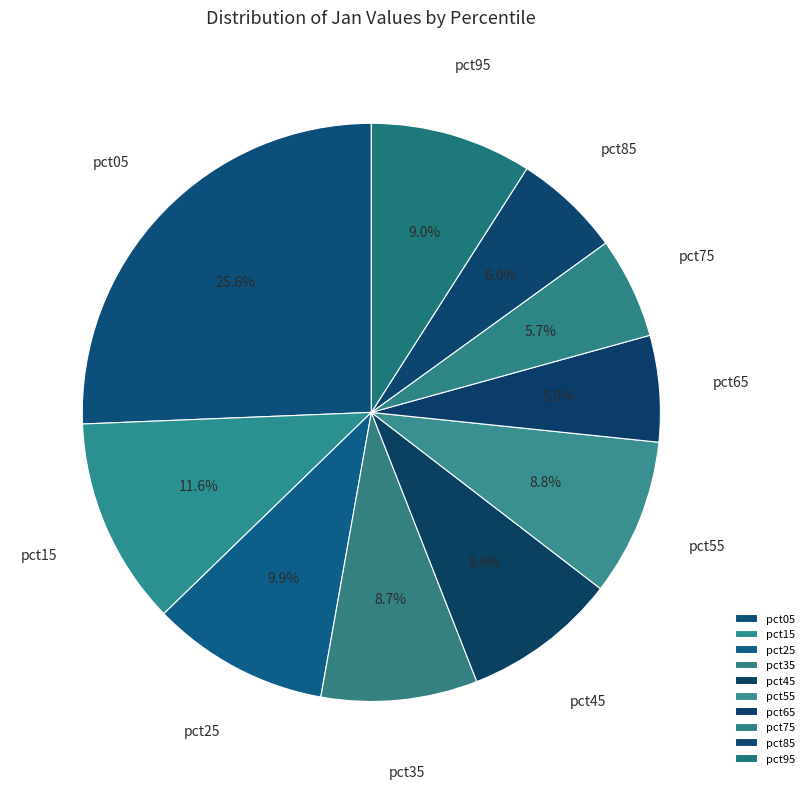

Between pct95 and pct65, which is larger?

pct95